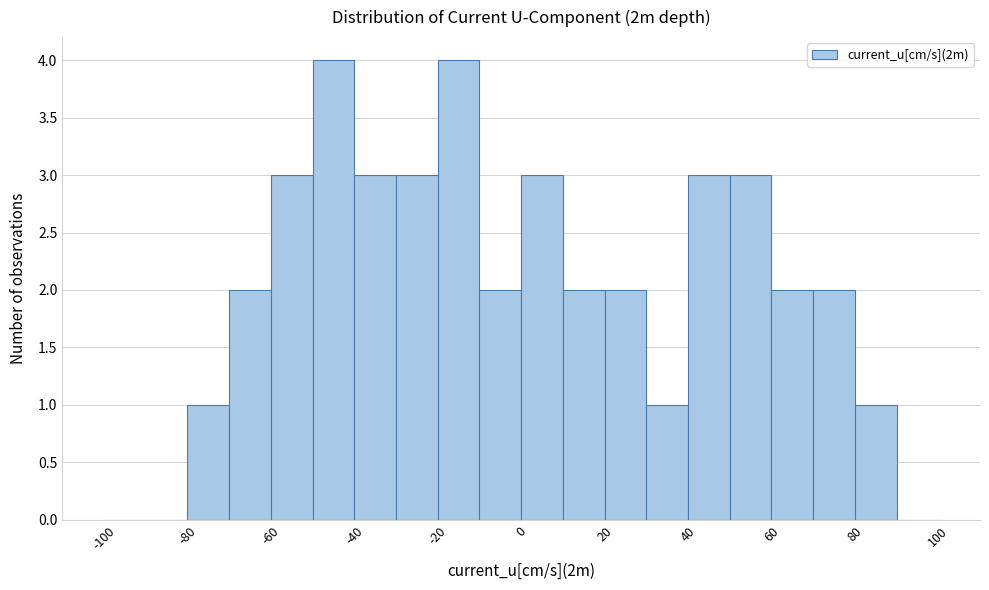

Reading left to right, list every bar in this chart as the range it spans on the x-axis followed by its height. The values are not printed on the chart, so give them approximately, as read against the axis.

-100 to -90: 0
-90 to -80: 0
-80 to -70: 1
-70 to -60: 2
-60 to -50: 3
-50 to -40: 4
-40 to -30: 3
-30 to -20: 3
-20 to -10: 4
-10 to 0: 2
0 to 10: 3
10 to 20: 2
20 to 30: 2
30 to 40: 1
40 to 50: 3
50 to 60: 3
60 to 70: 2
70 to 80: 2
80 to 90: 1
90 to 100: 0